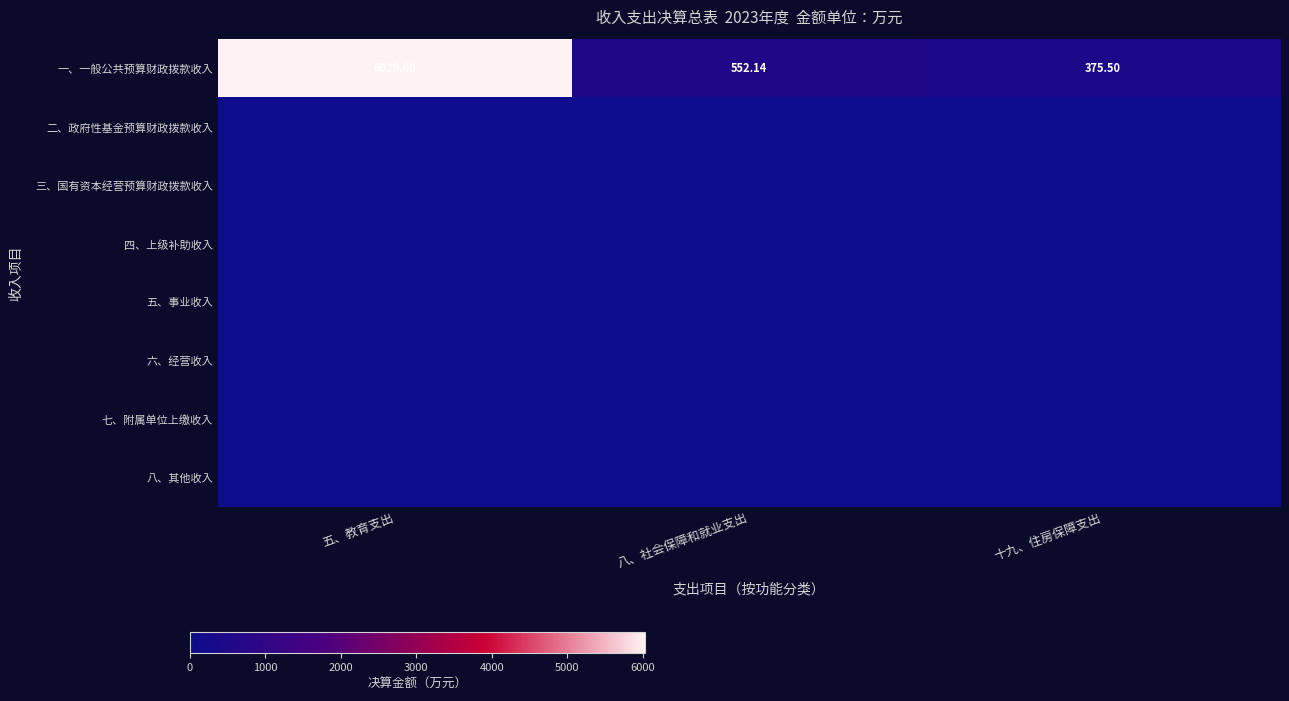

How many distinct data groups are displayed?

8